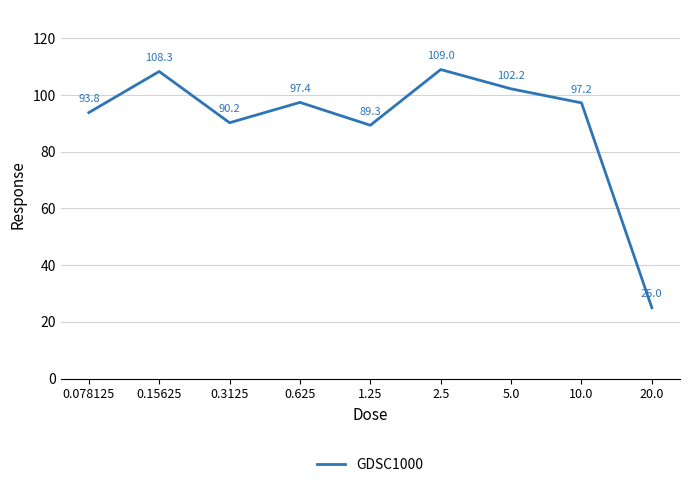

What is the average value?

90.3